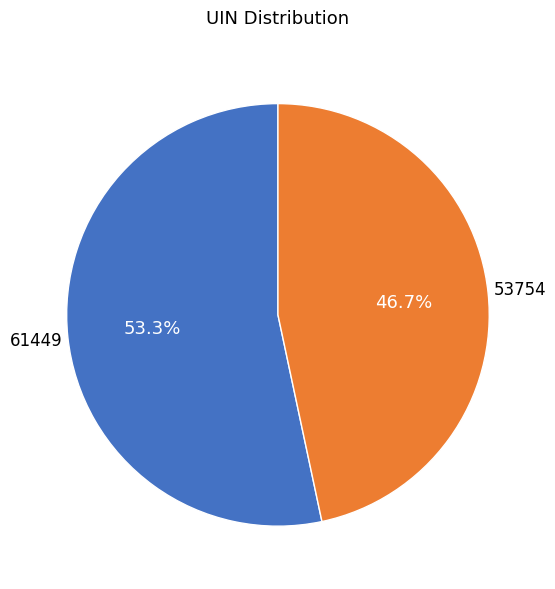

Rank the categories by value from highest to lowest.

61449, 53754